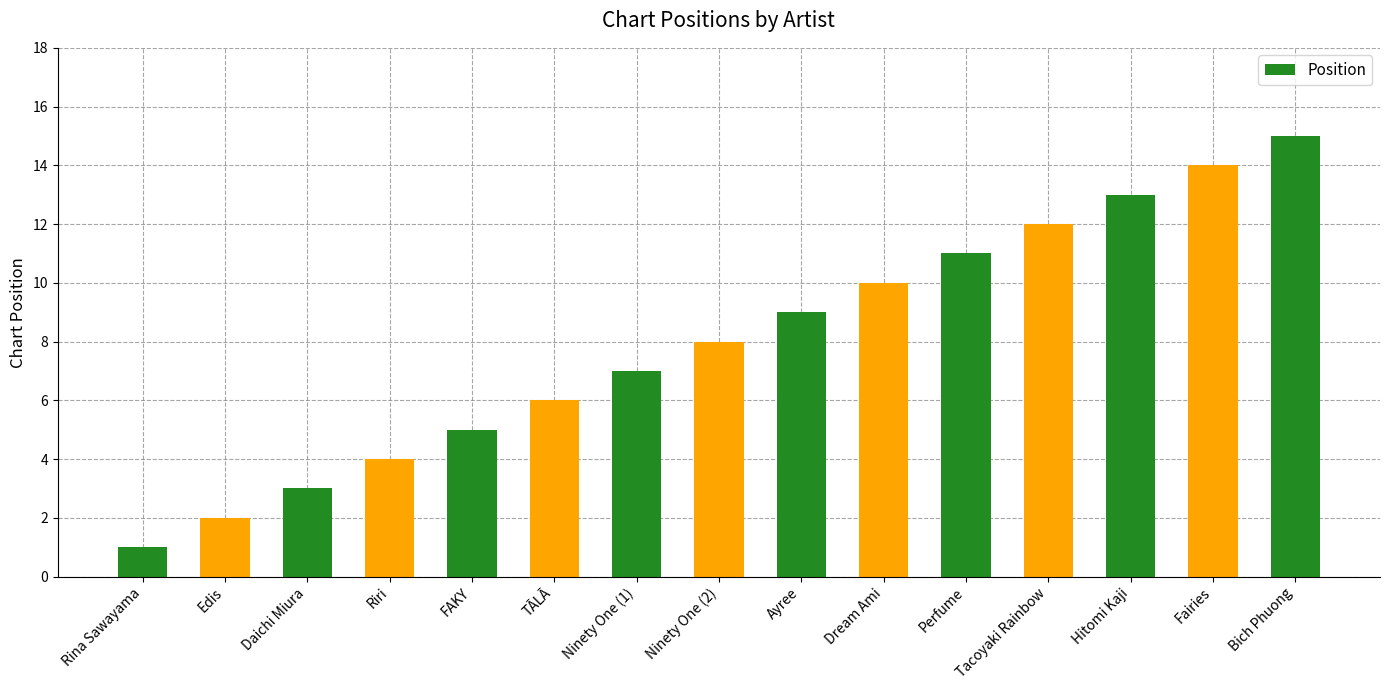

What is the change in value from Daichi Miura to Dream Ami?

+7